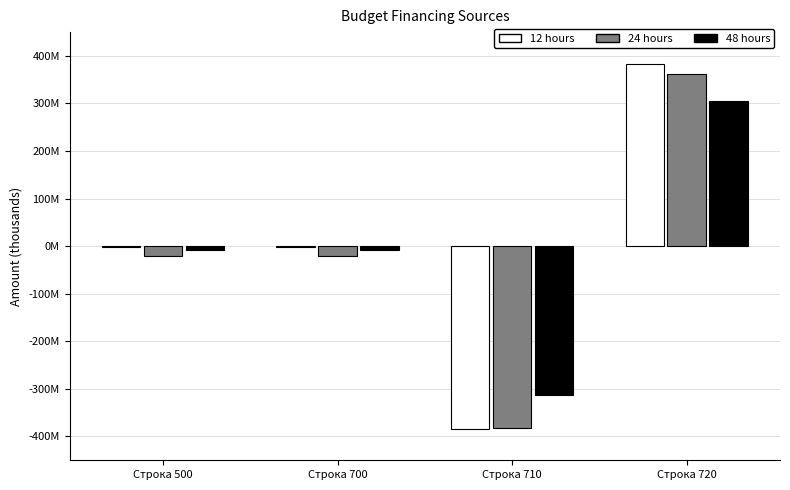

What are all the series names shown in the legend?

12 hours, 24 hours, 48 hours